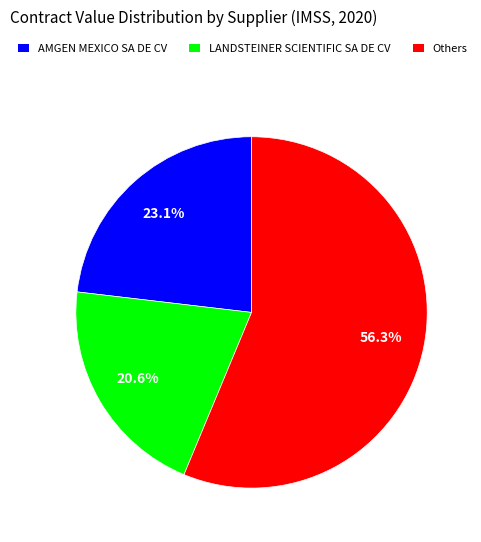

Approximately how many times larger is the value at AMGEN MEXICO SA DE CV compared to LANDSTEINER SCIENTIFIC SA DE CV?

1.1